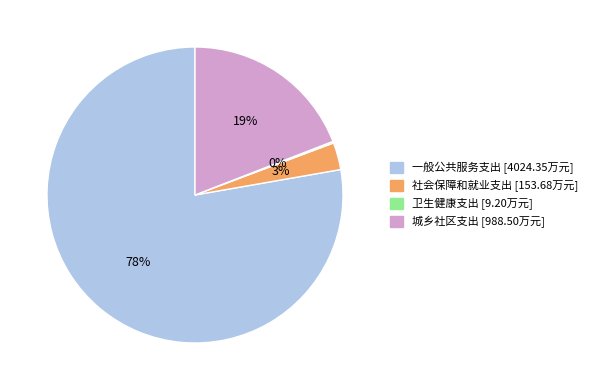

Is there any slice that represents more than half of the pie?

Yes